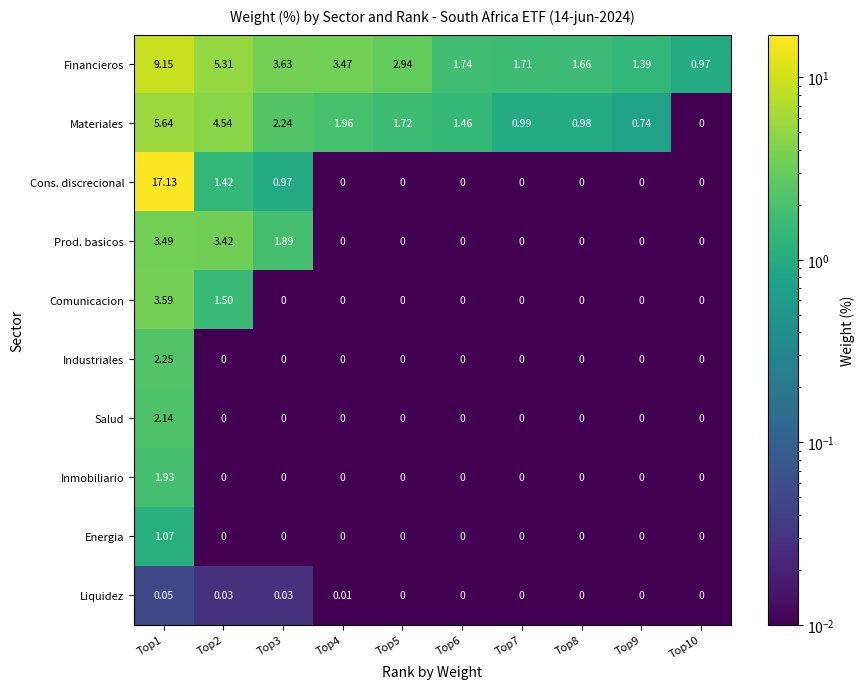

Which series has the widest spread of values?

Cons. discrecional